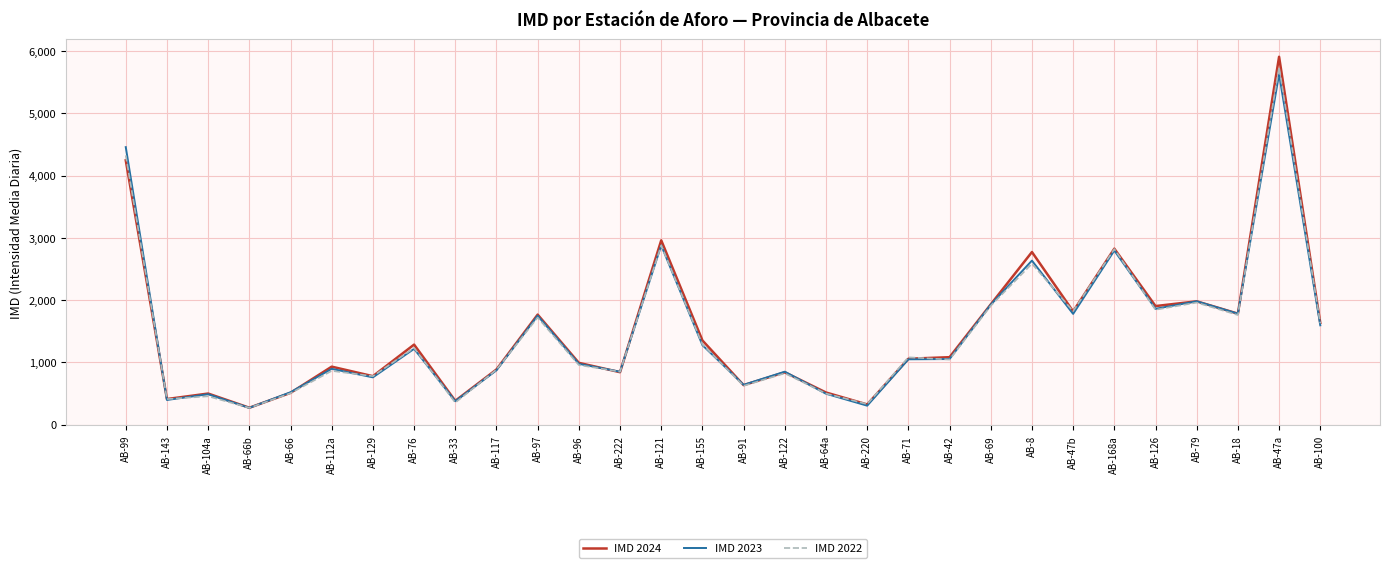

Which label corresponds to the largest value in the chart?

AB-47a